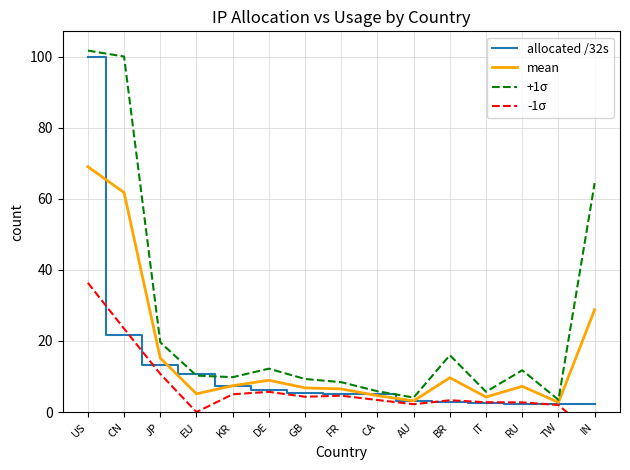

The value of allocated /32s at DE is 6.2. True or false?

True